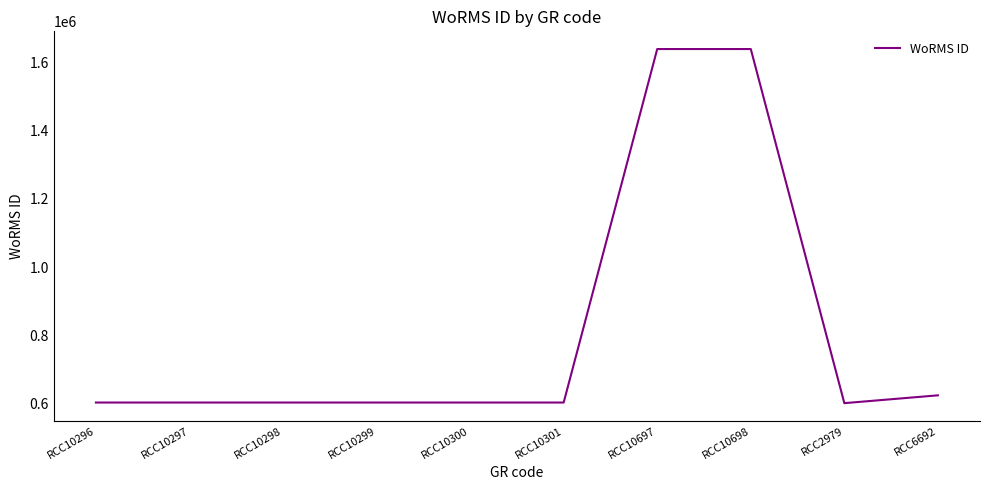

The value at RCC10297 is 602750. True or false?

True